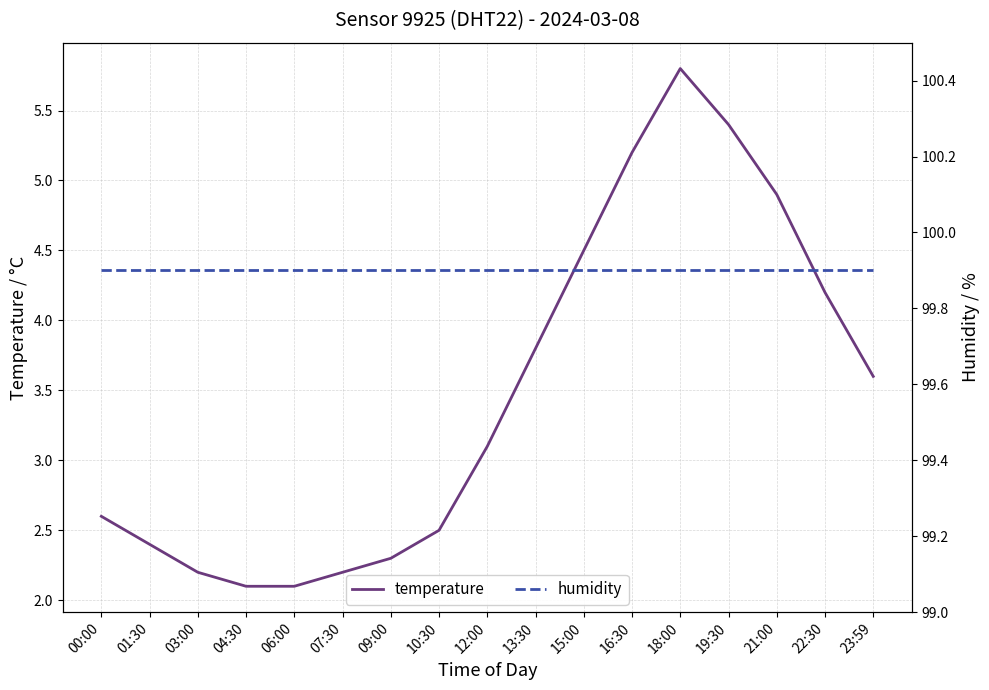

Read the humidity value at 18:00.

99.9